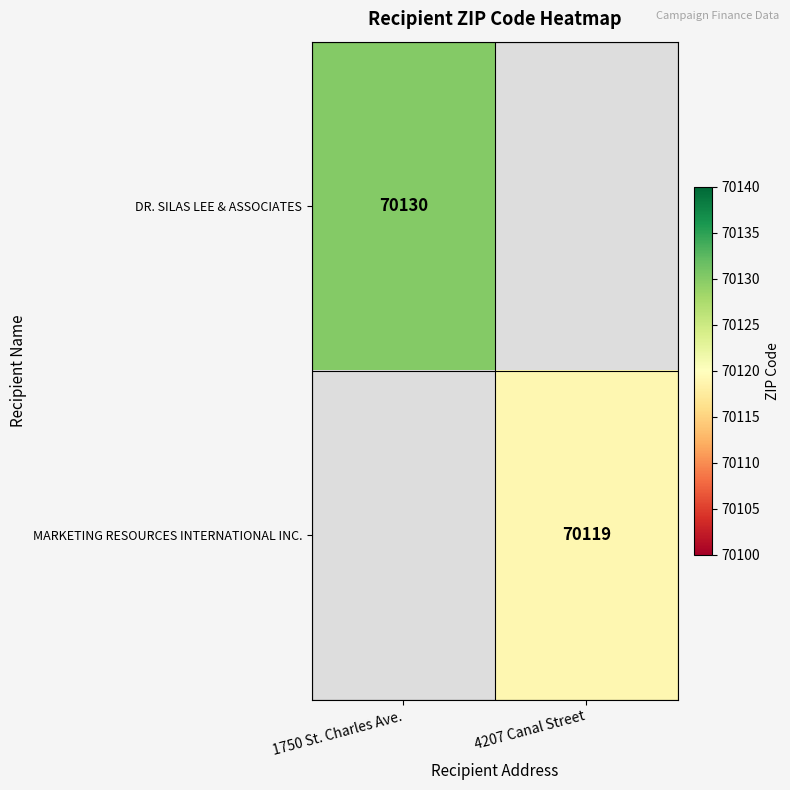

The value of DR. SILAS LEE & ASSOCIATES at 1750 St. Charles Ave. is 106138. True or false?

False